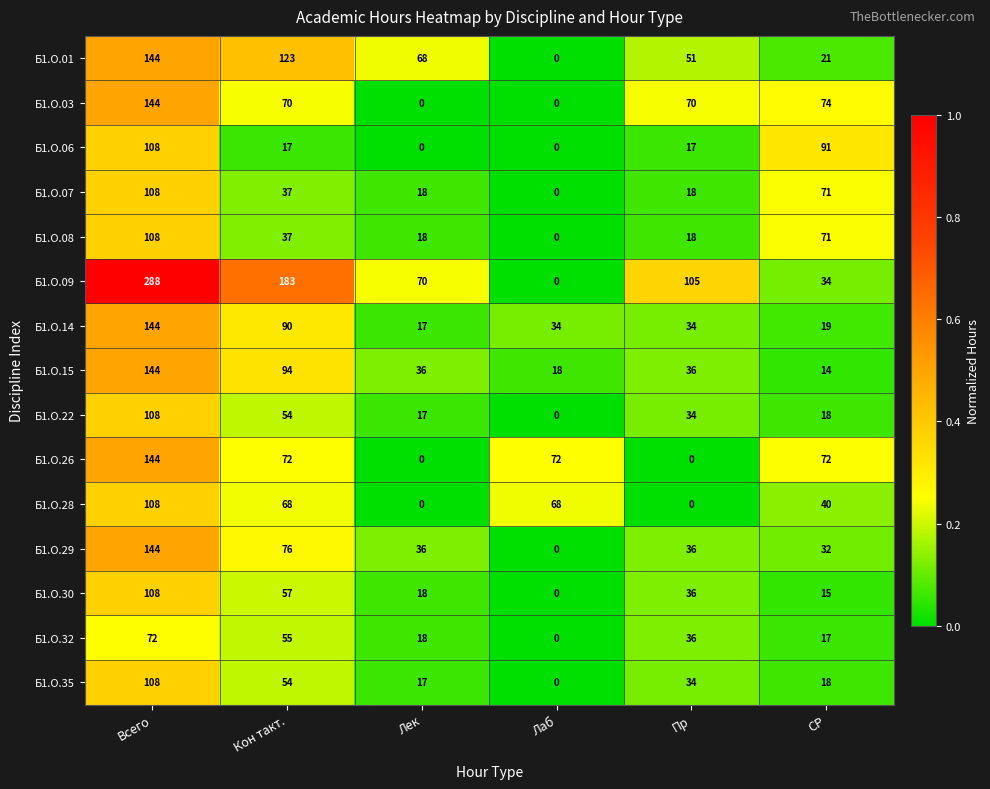

What is the difference between the maximum and minimum values in the Б1.О.28 series?

108